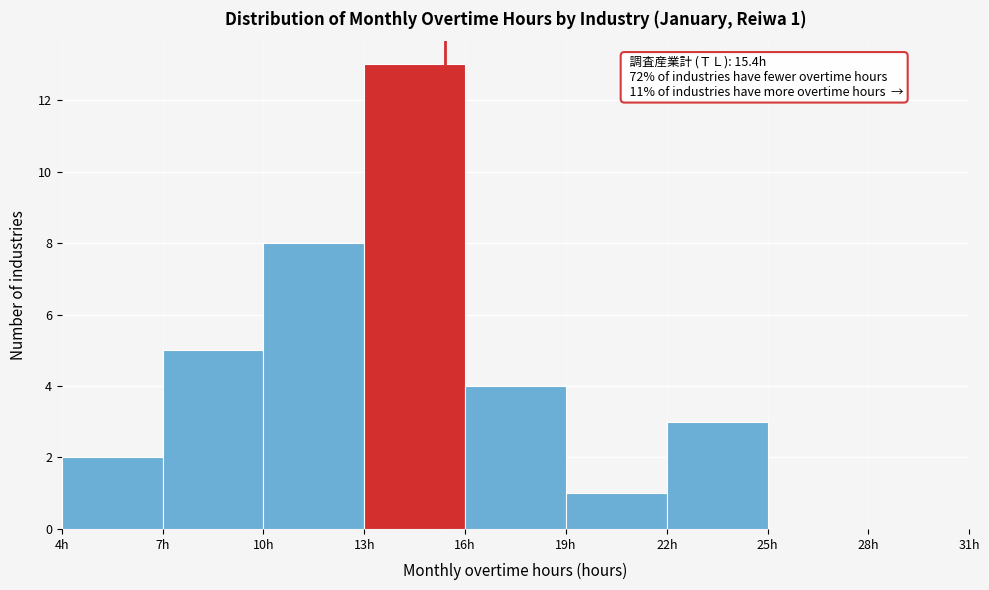

Over which range of the x-axis is the bar tallest?

13 to 16